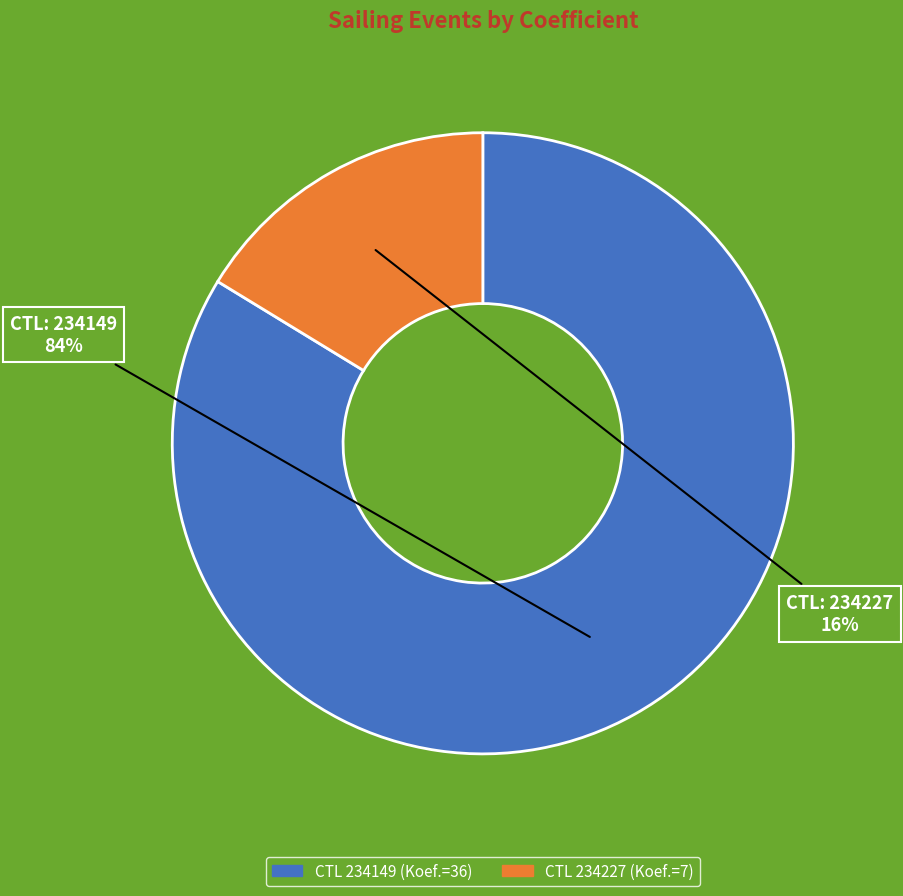

Does any single category account for the majority?

Yes